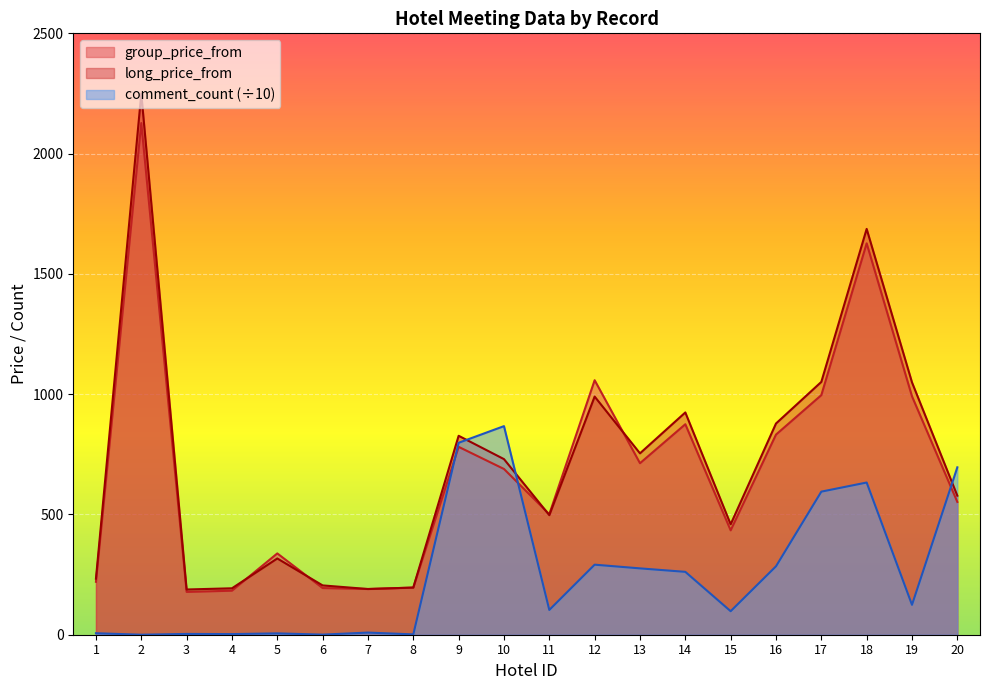

True or false: group_price_from has more than 2 points higher than both neighbors.

True